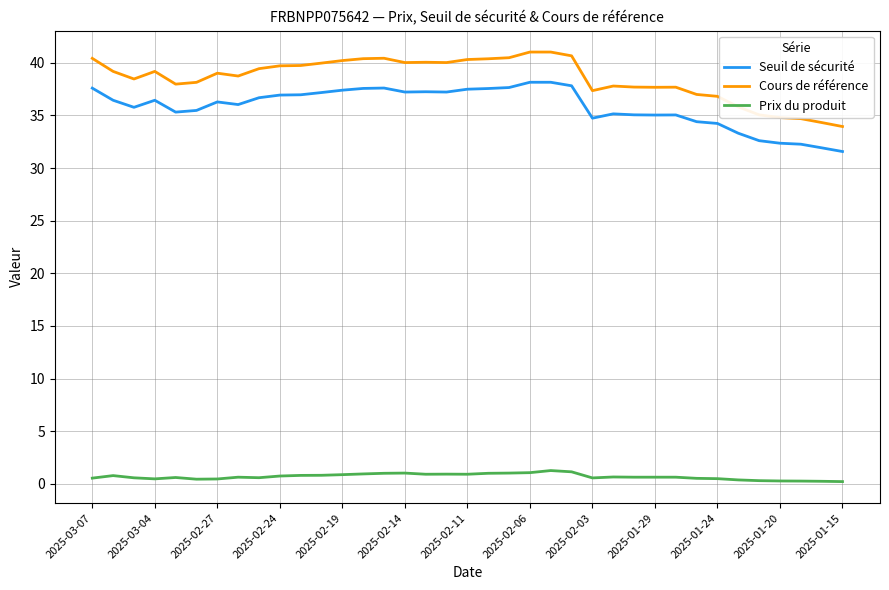

What is the difference between the maximum and minimum values in the Seuil de sécurité series?

6.6